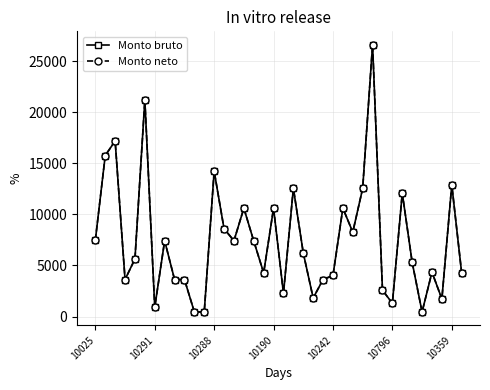

Is this an area chart (filled region under the line)?

No